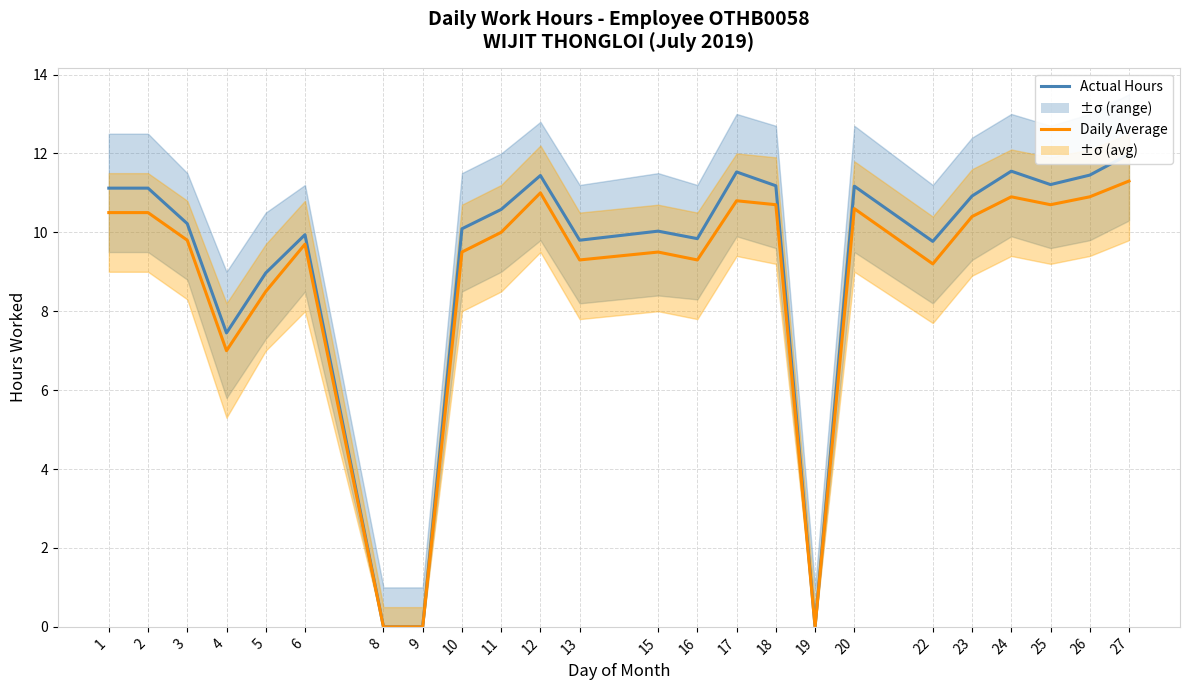

True or false: Actual Hours has more than 1 points higher than both neighbors.

True